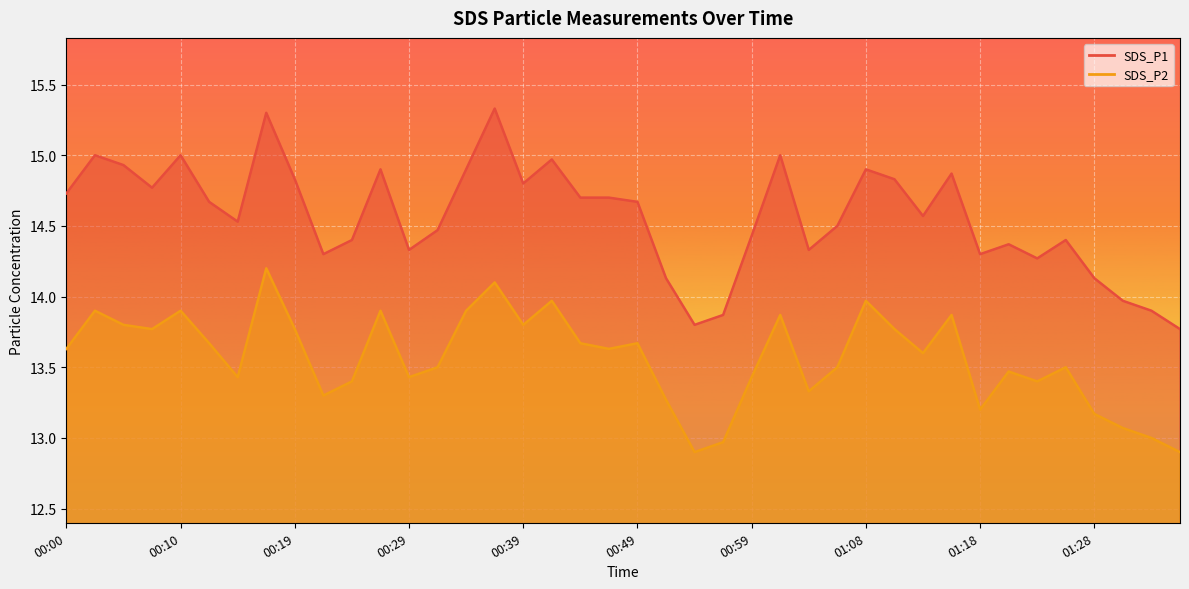

At which category does SDS_P2 reach its first local peak?

00:02